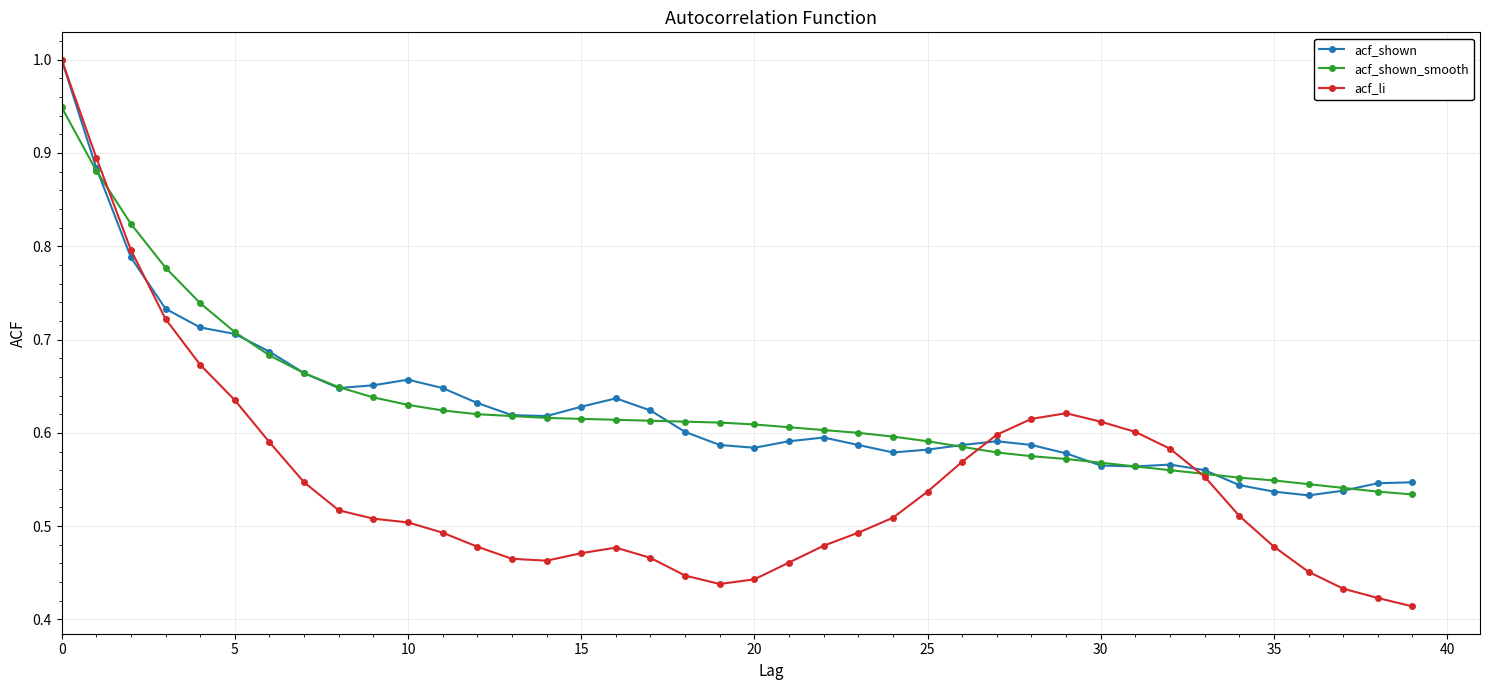

True or false: acf_shown has more than 1 points higher than both neighbors.

True